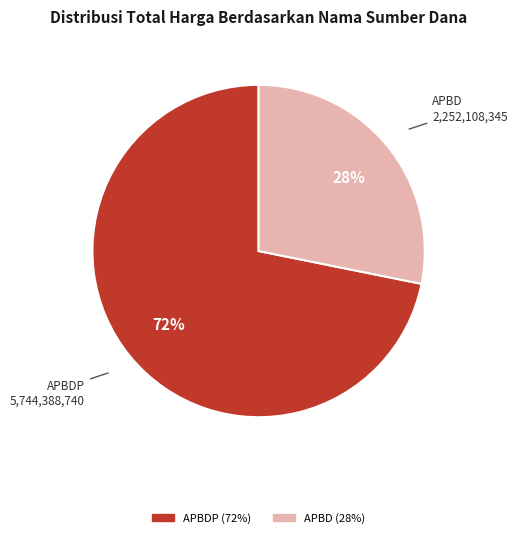

Does any single category account for the majority?

Yes